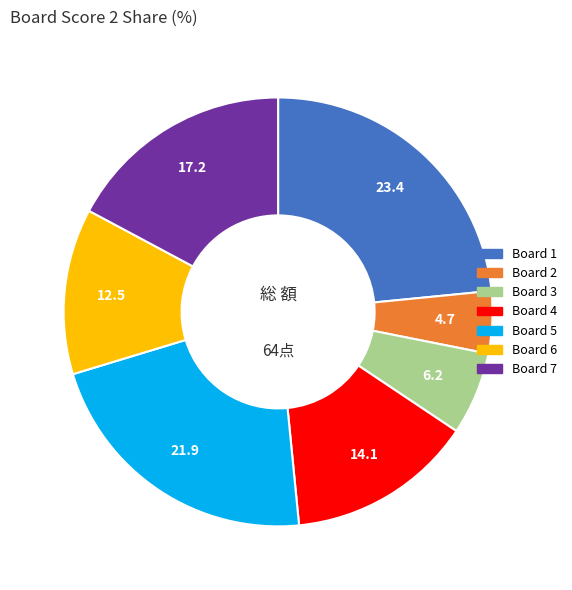

Is there a majority slice in this chart?

No